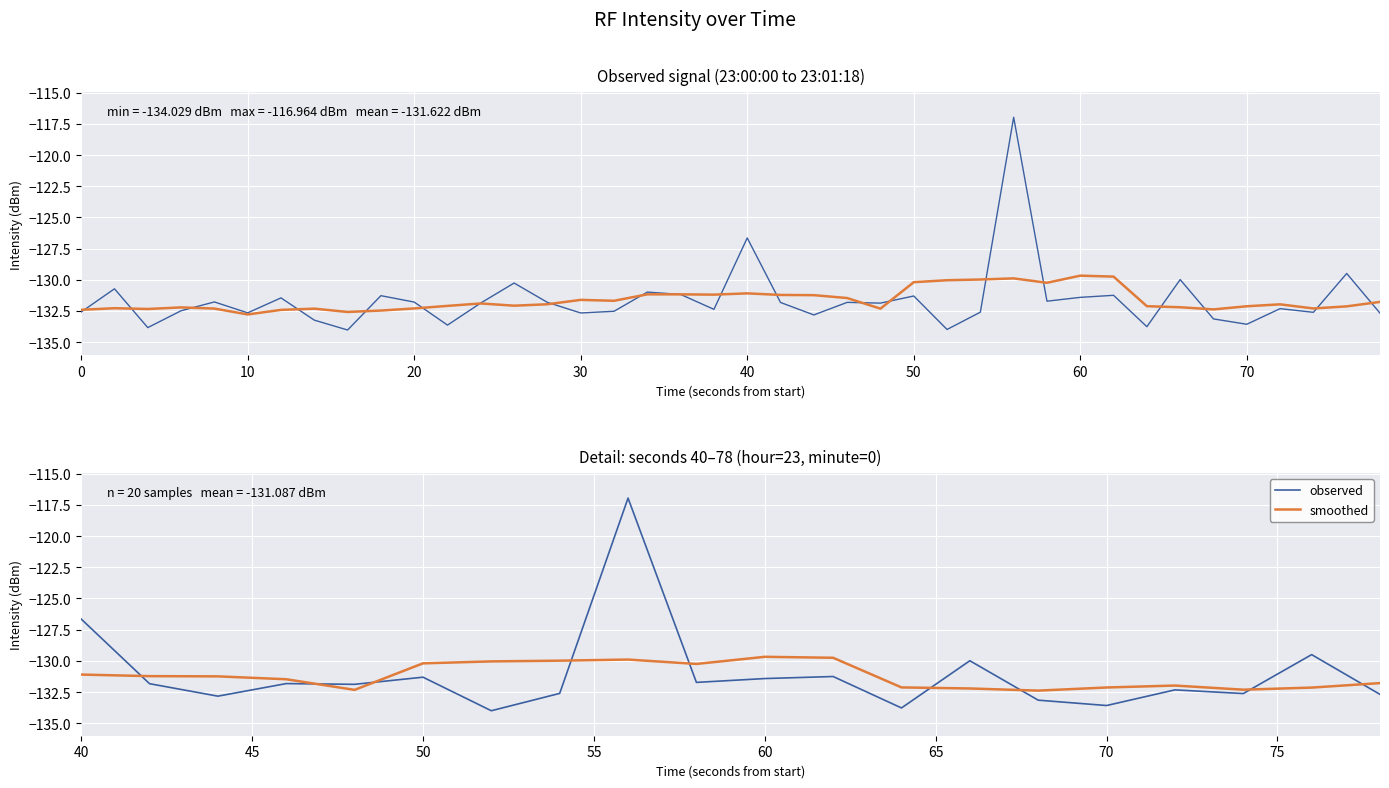

How many categories are shown in the chart?

20